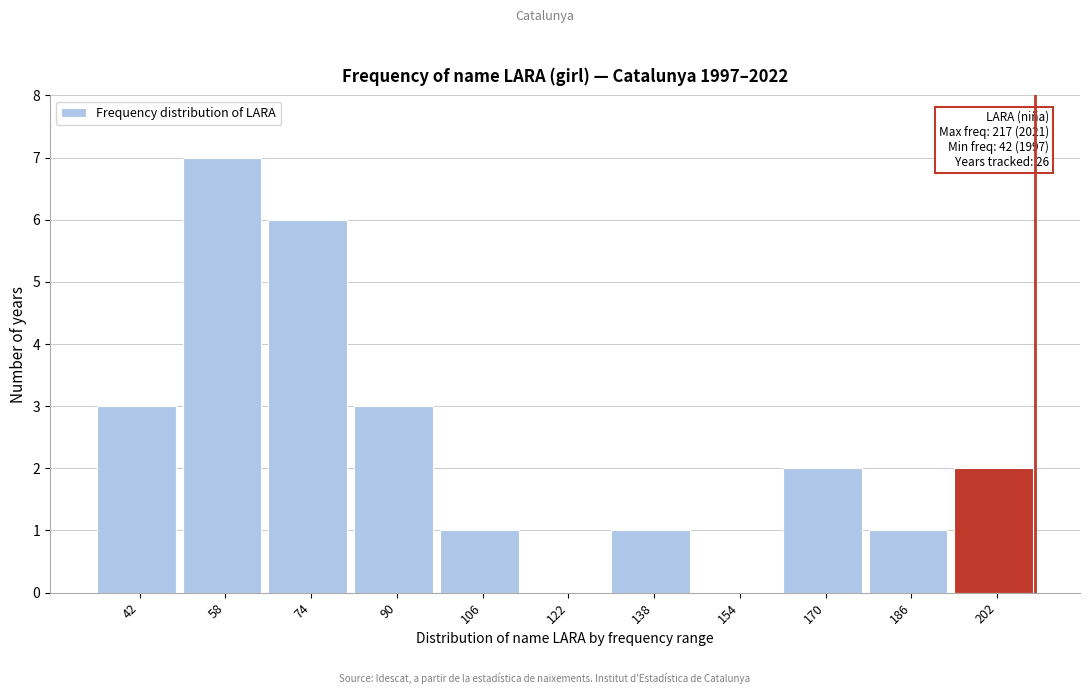

Reading right to left, transcribe all the data shown in this chart.

202=2	186=1	170=2	154=0	138=1	122=0	106=1	90=3	74=6	58=7	42=3